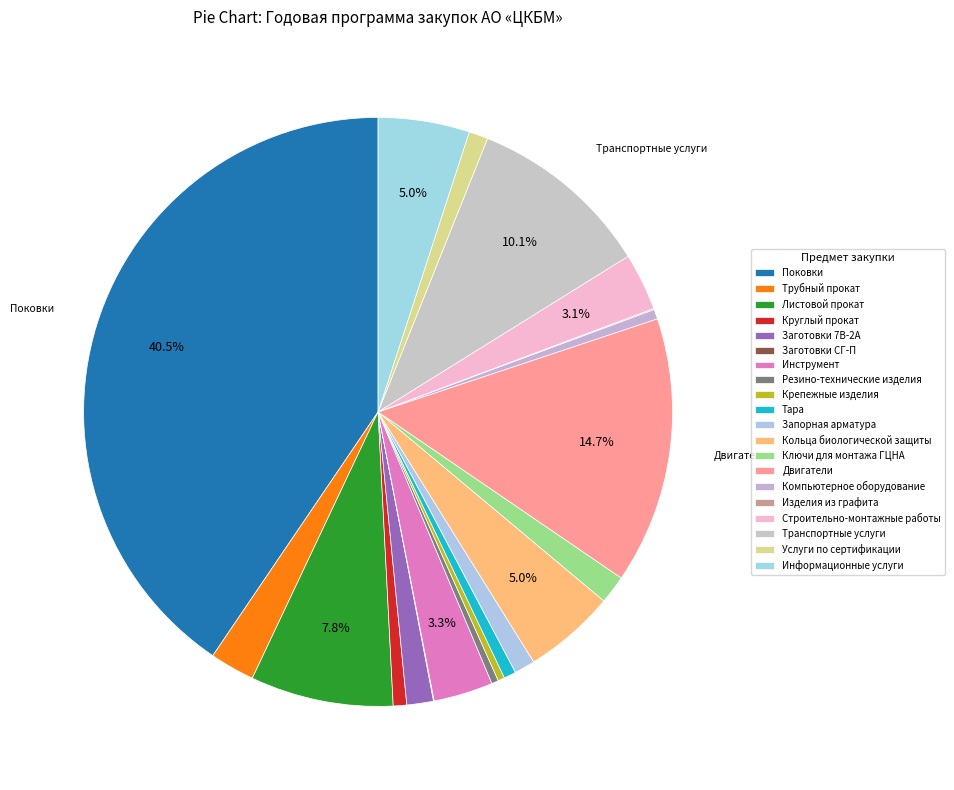

What is the largest slice in the pie chart?

Поковки